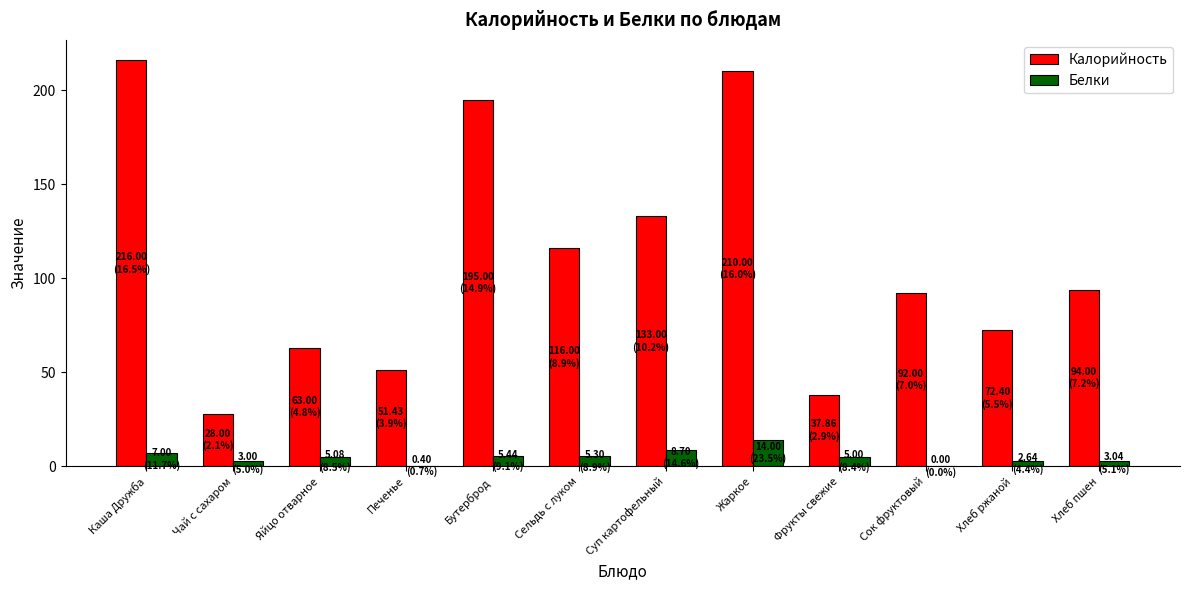

Count the number of data series in this chart.

2